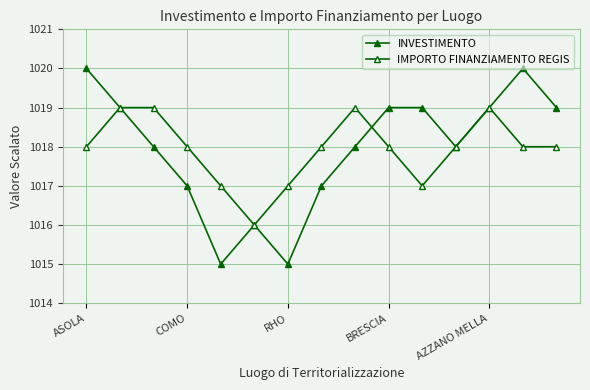

List the series in order of their peak value, highest first.

INVESTIMENTO, IMPORTO FINANZIAMENTO REGIS